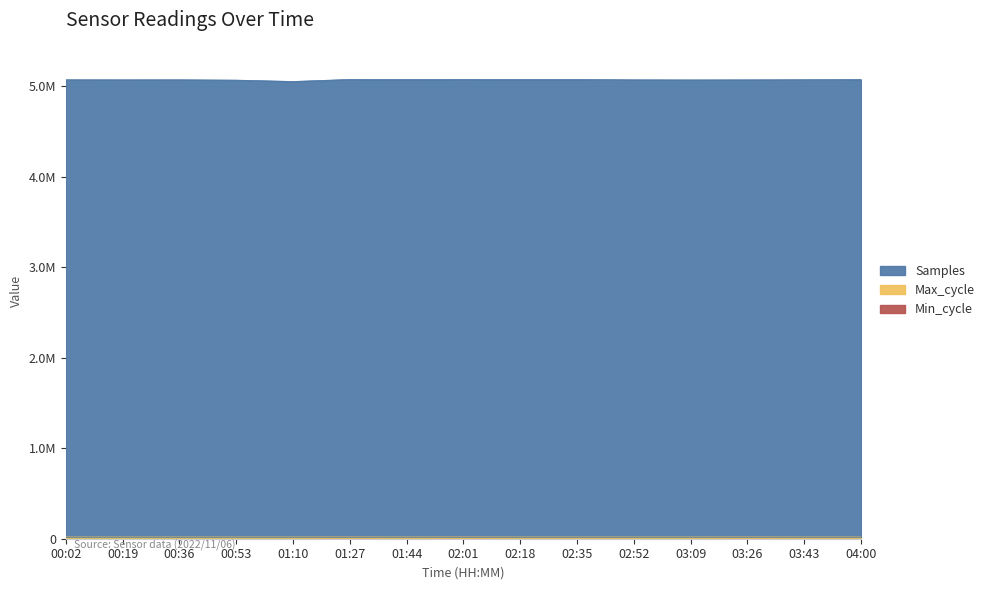

What is the difference between the Max_cycle values at 02:01 and 02:52?

449